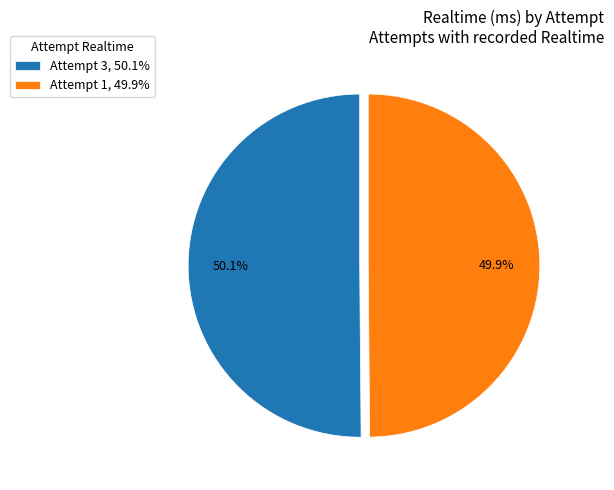

The Attempt 1 slice represents 64% of the pie. True or false?

False